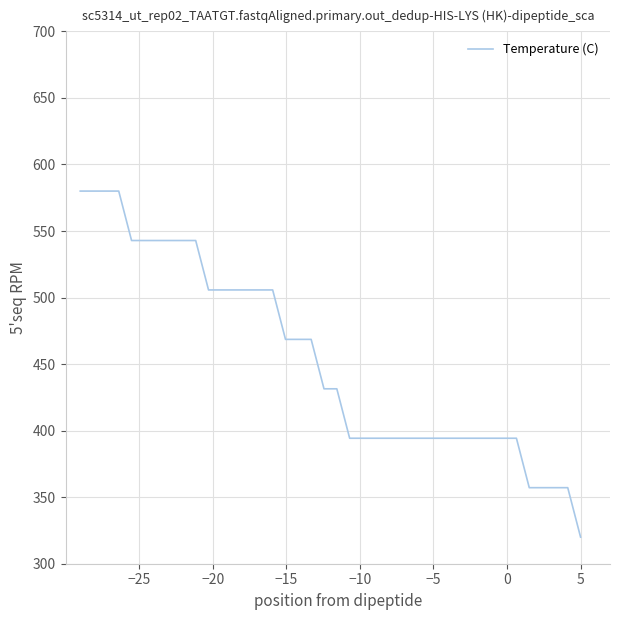

What is the maximum value shown in the chart?

580.0